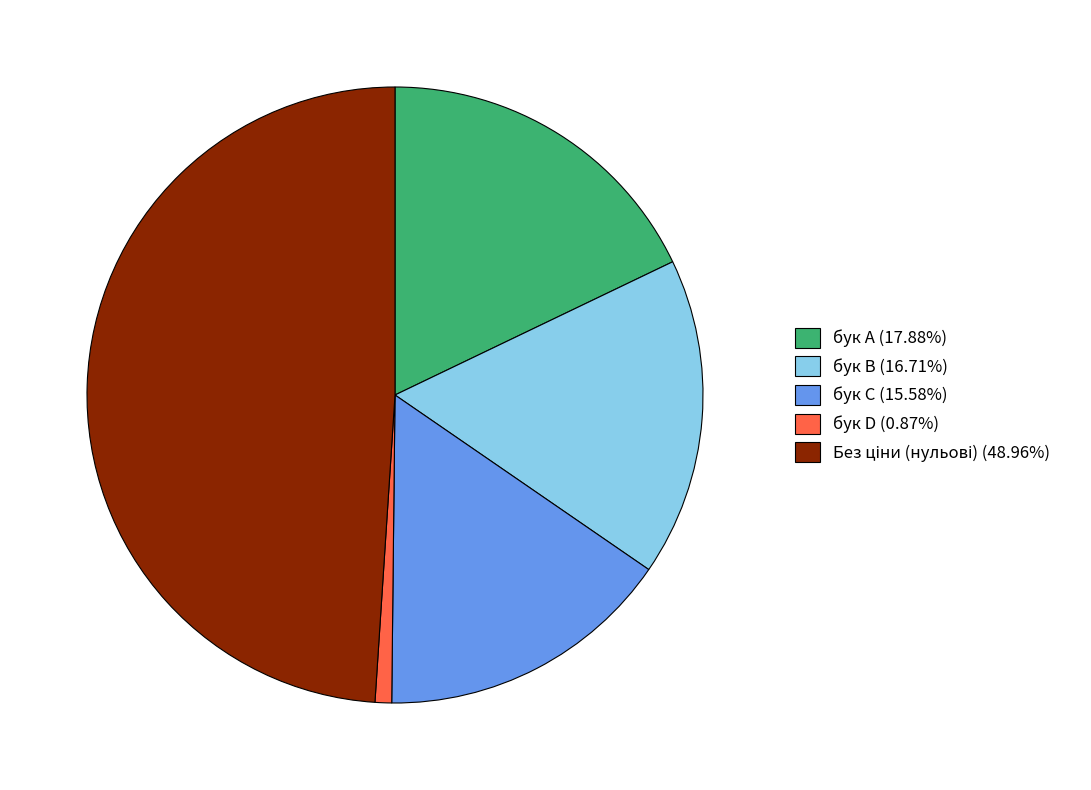

How many slices are in this pie chart?

5